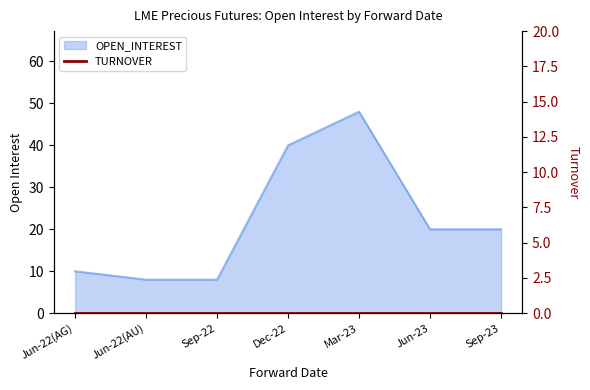

What is the ratio of the value at Sep-22 to the value at Jun-22(AG)?

0.8